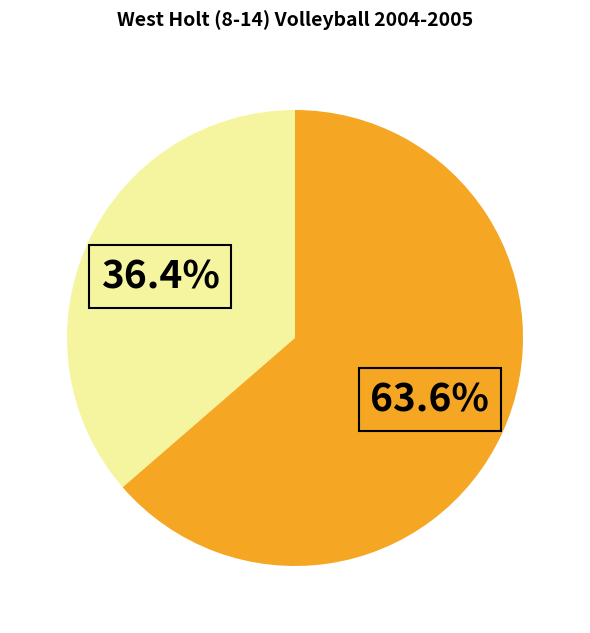

Is there any slice that represents more than half of the pie?

Yes